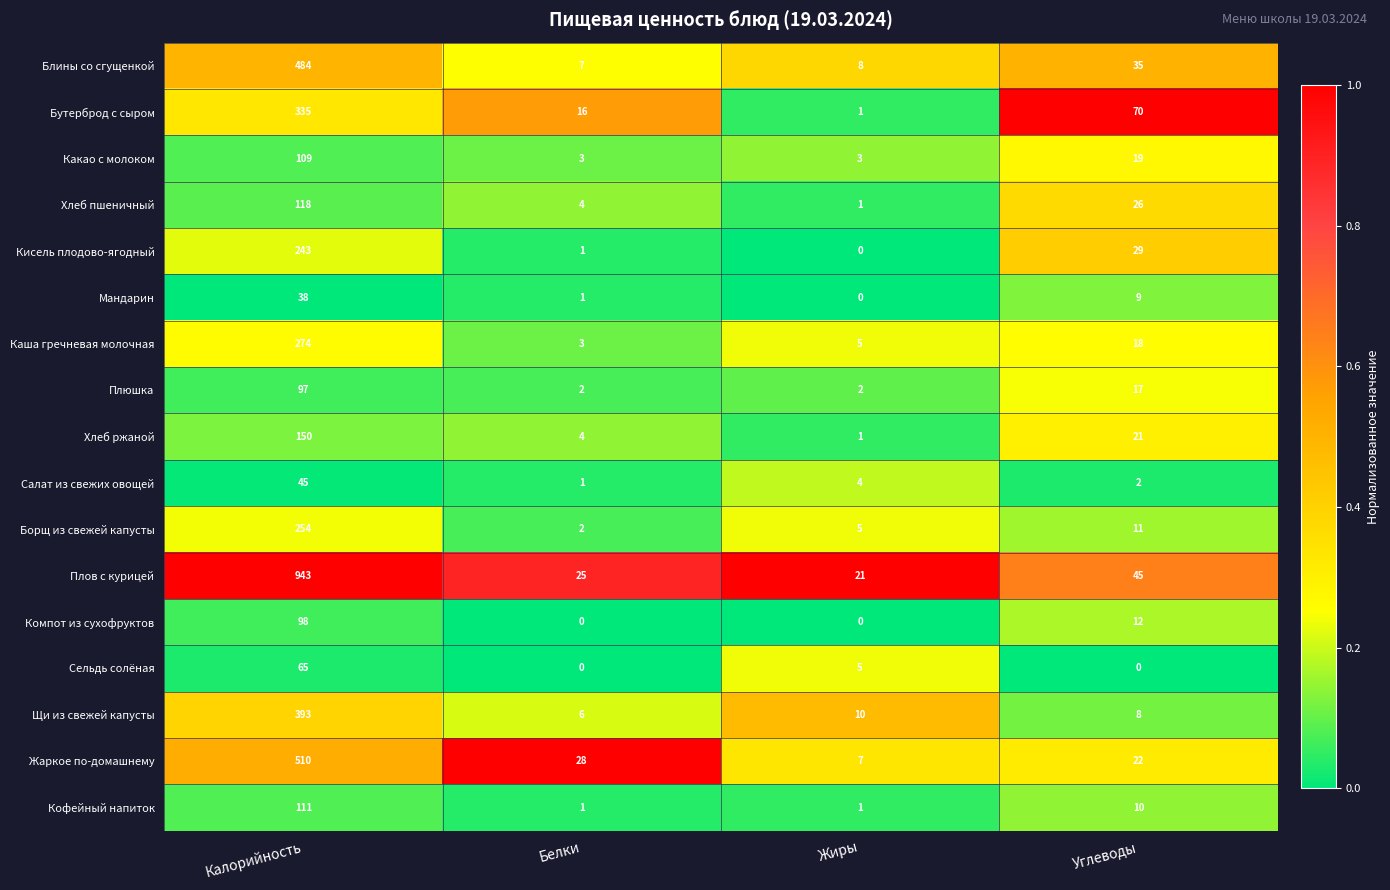

What is the average value of the Компот из сухофруктов series?

28